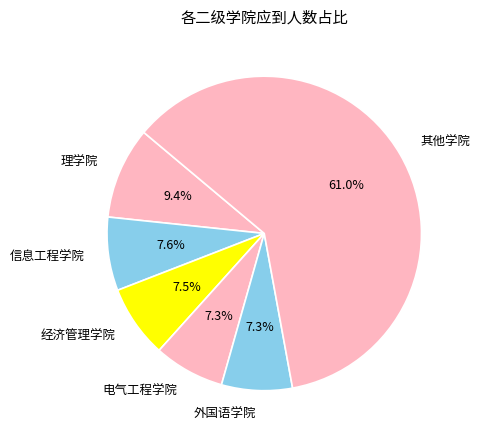

Approximately how many times larger is the value at 经济管理学院 compared to 理学院?

0.8